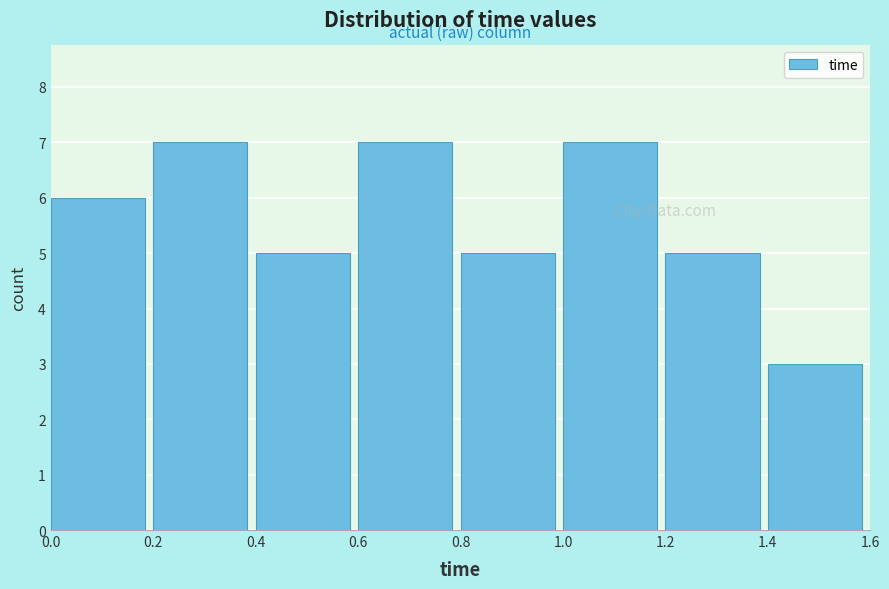

How tall is the bar that spans 1.0 to 1.2 on the x-axis? The values are not printed on the chart, so give them approximately, as read against the axis.

7